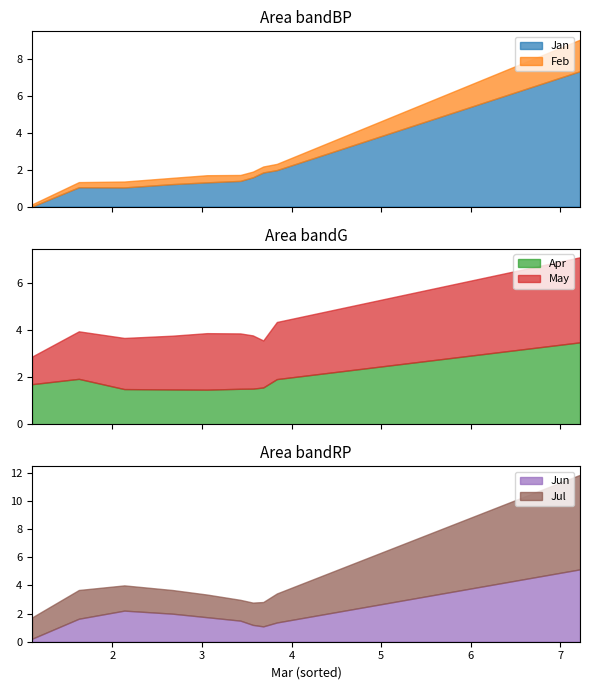

What is the lowest value of the Apr series?

1.5